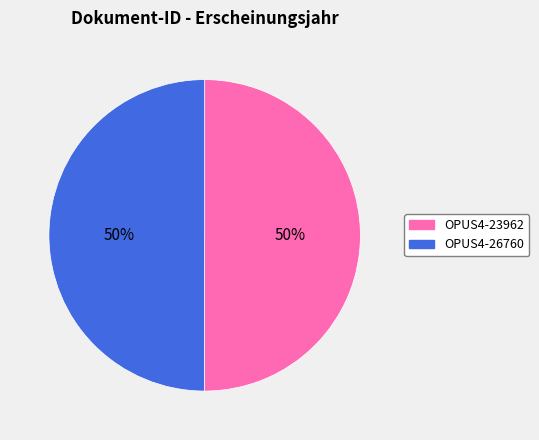

What is the ratio of the value at OPUS4-26760 to the value at OPUS4-23962?

1.0